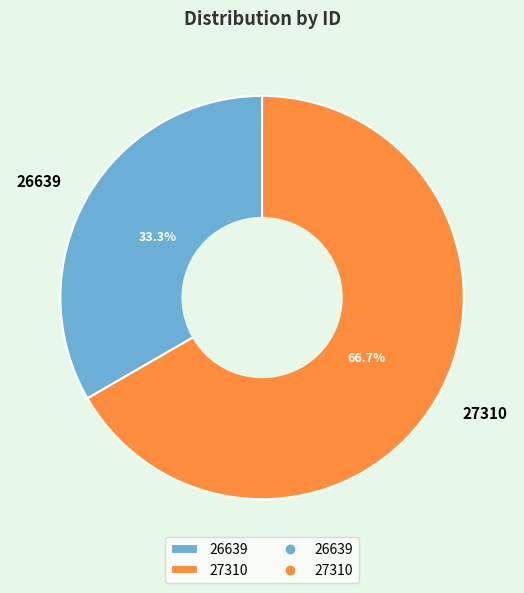

Which has a higher value, 26639 or 27310?

27310